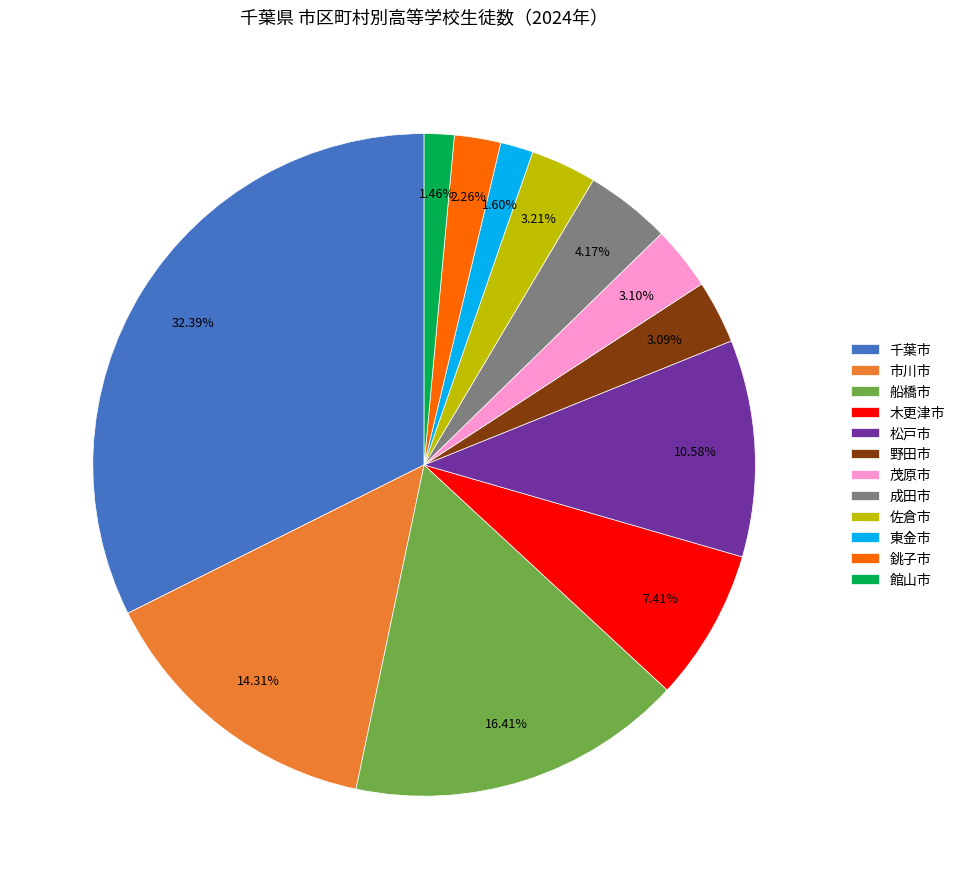

To the nearest percent, what is the difference between the largest and smallest slice percentages?

31%